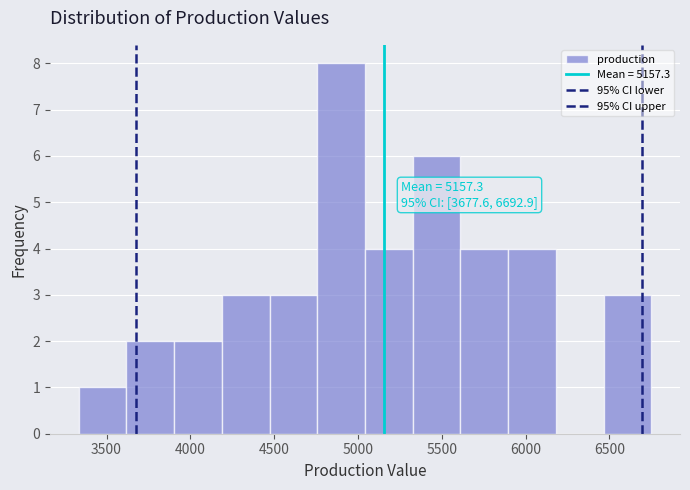

Which range on the x-axis has the tallest bar?

4750 to 5050